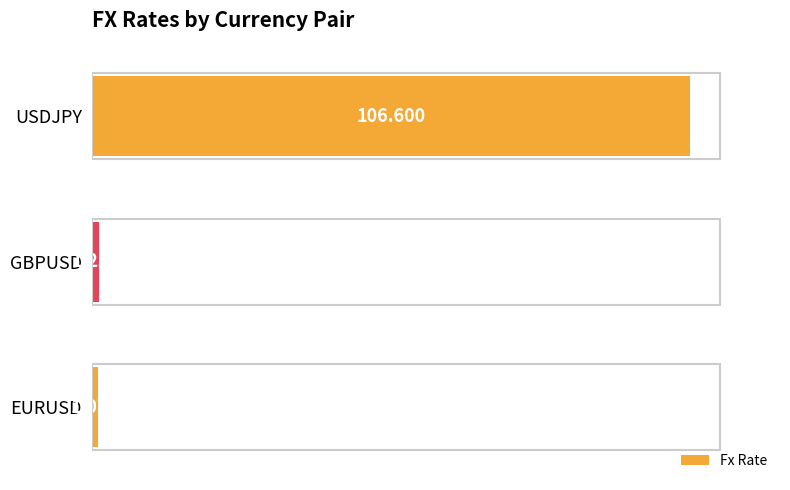

At which label is the value closest to 53?

GBPUSD